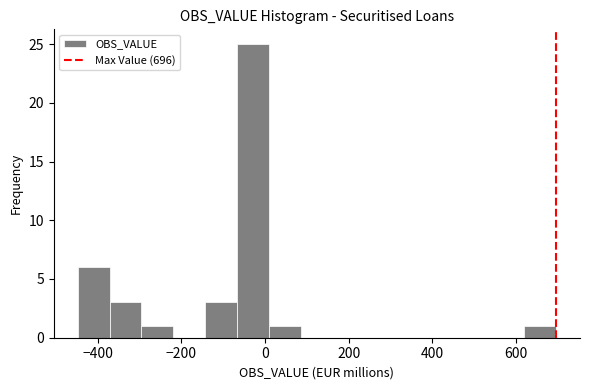

Read against the x-axis, roughly where is the centre of the tallest bar?

-20